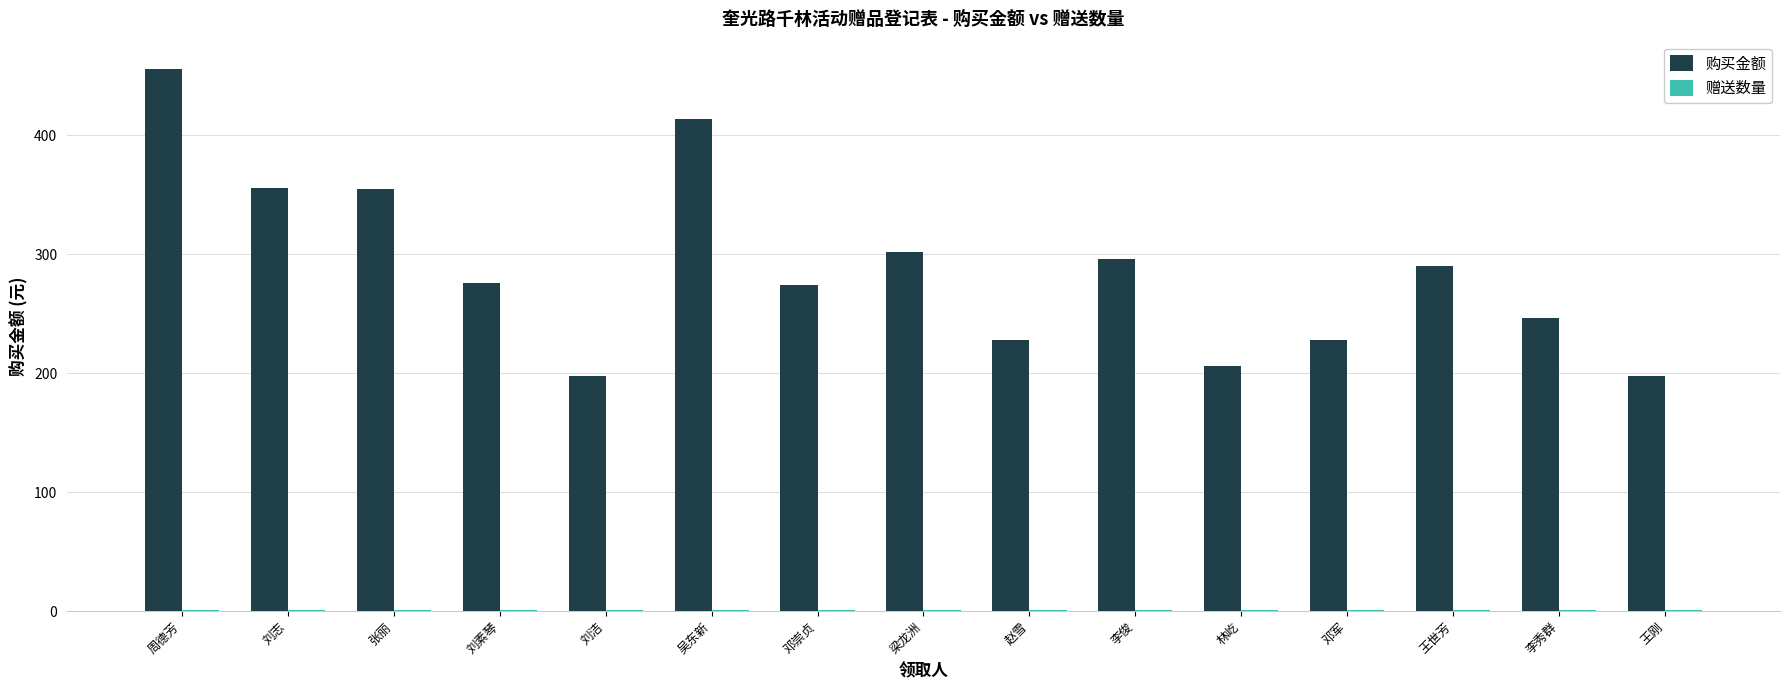

At which category is the sum across all series the highest?

周德芳